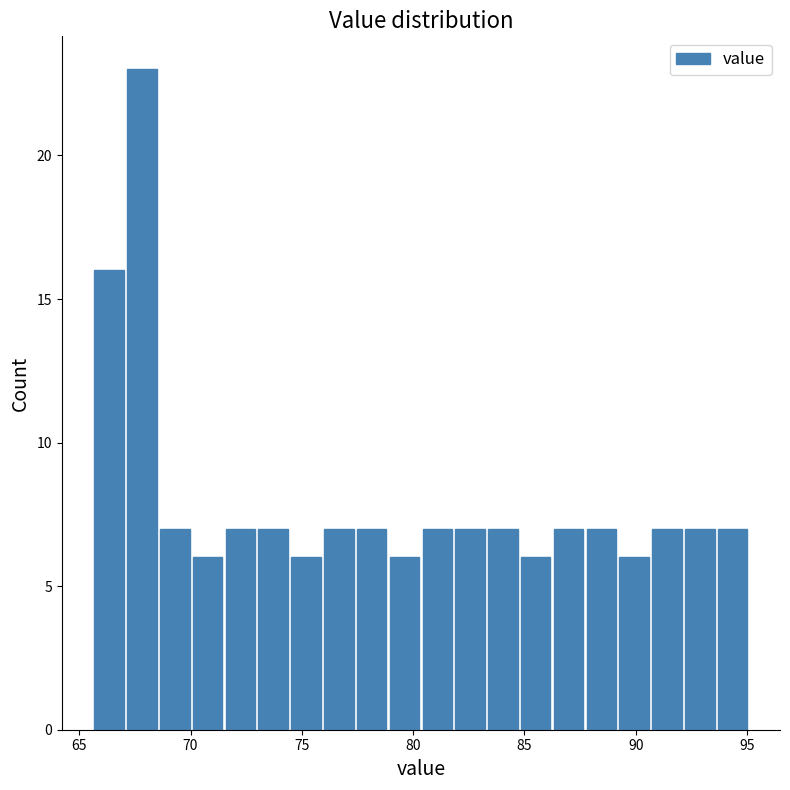

Read against the x-axis, roughly where is the centre of the tallest bar?

68.0